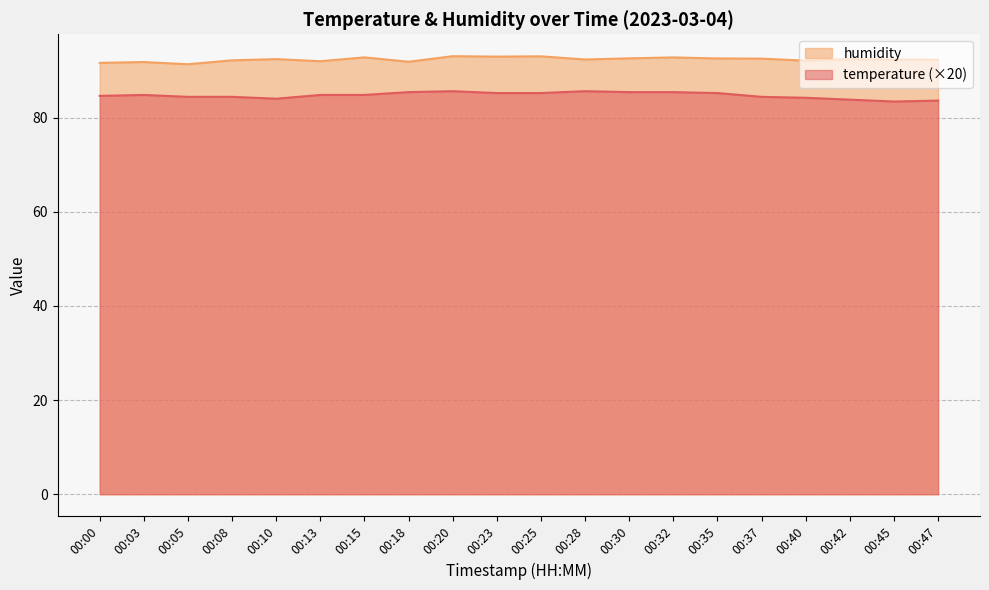

True or false: humidity and temperature intersect in this chart.

False